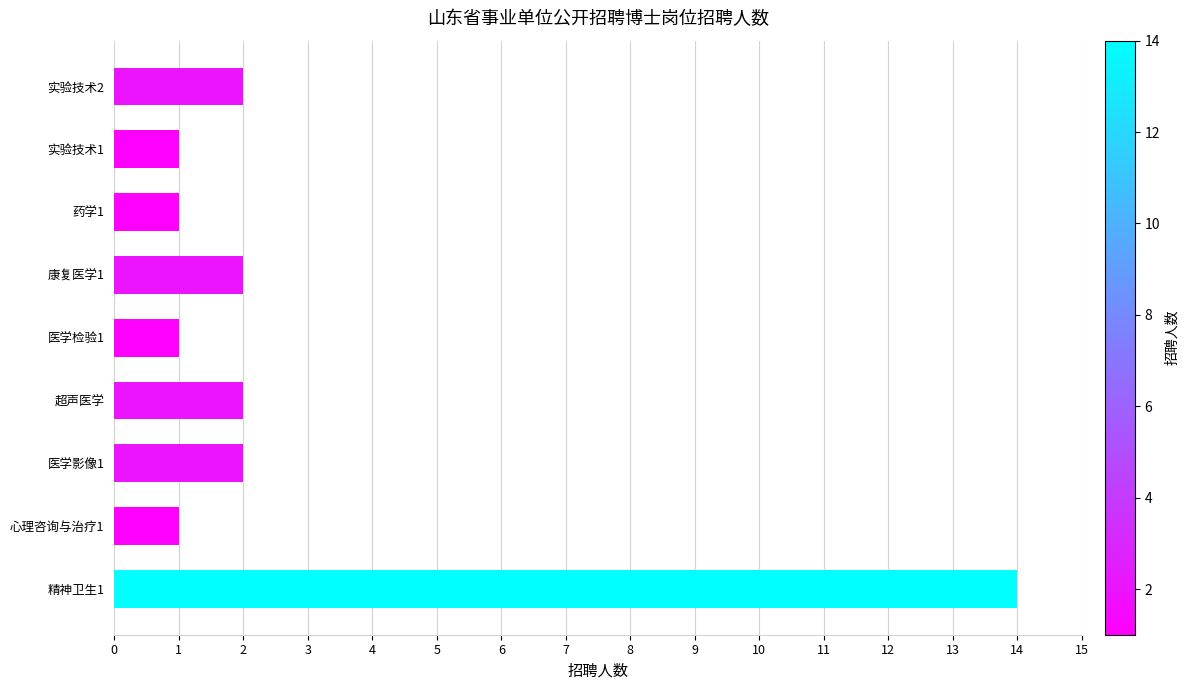

What is the change in value from 医学检验1 to 实验技术2?

+1